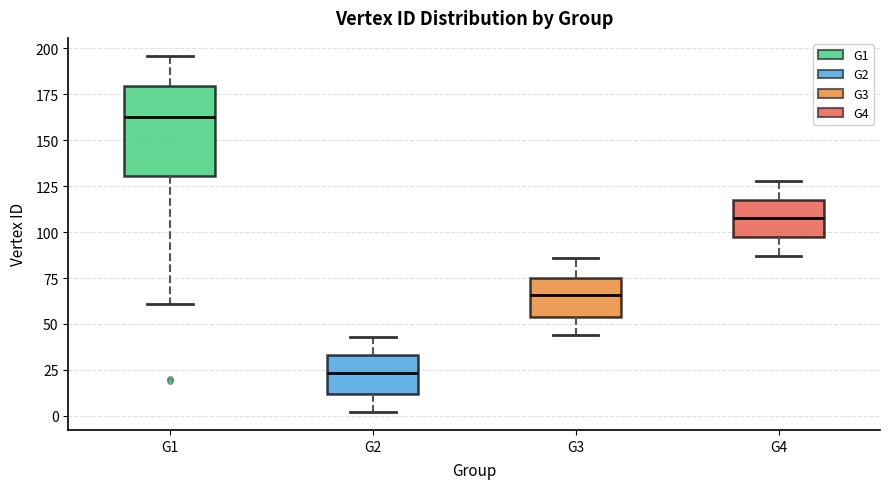

Where does the lower whisker of the box for G2 end on the y-axis? The values are not printed on the chart, so give them approximately, as read against the axis.

0